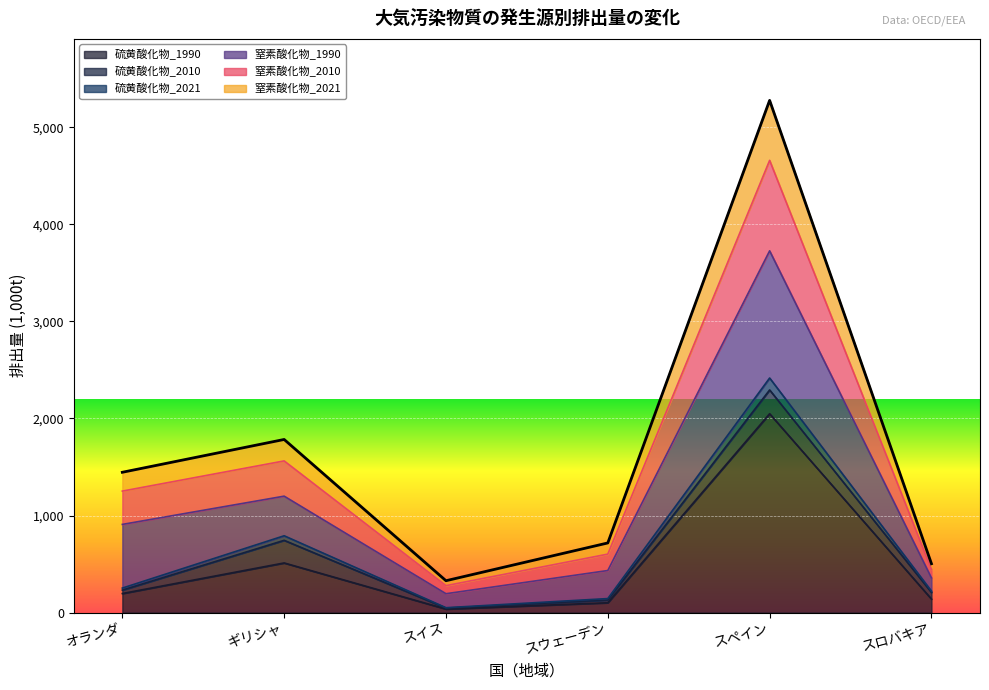

At which category is the sum across all series the highest?

スペイン